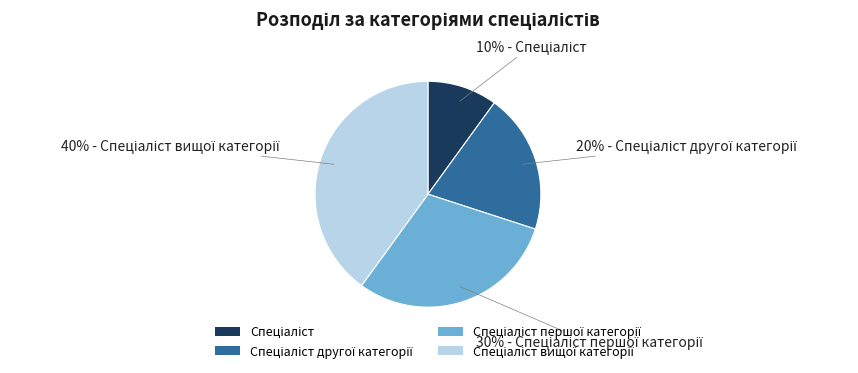

Is there a majority slice in this chart?

No